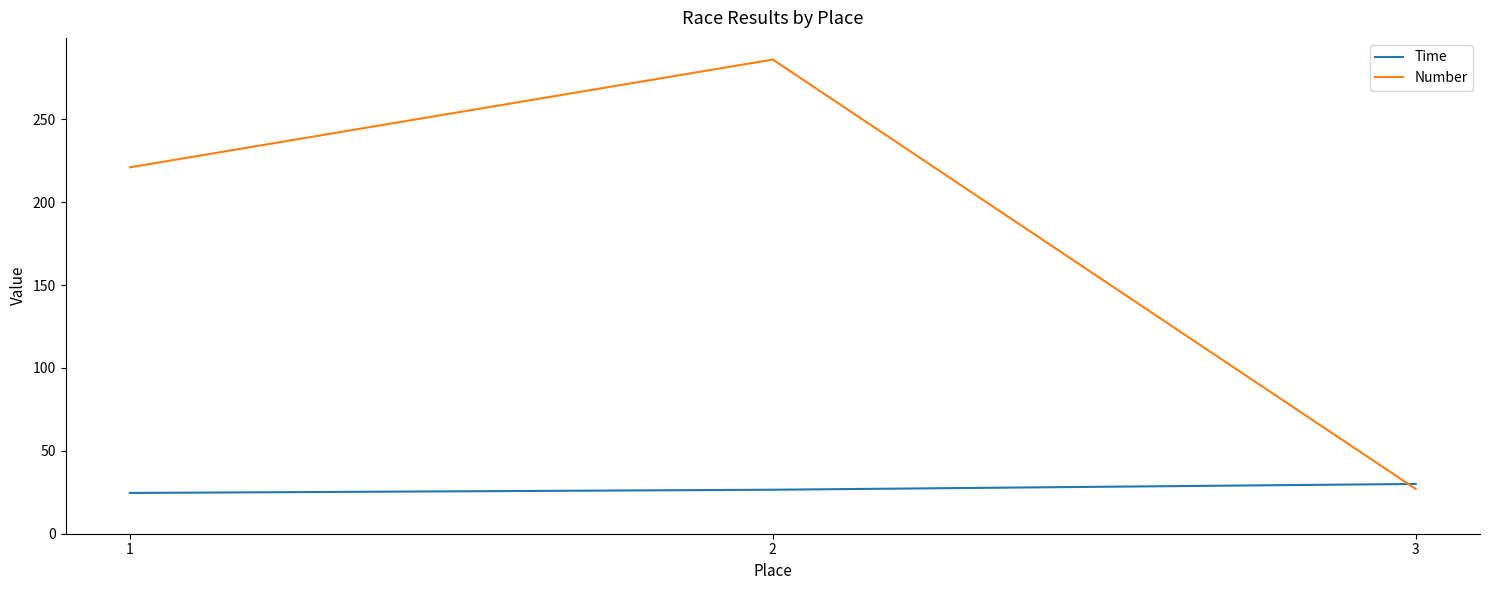

What is the minimum value shown in the chart?

24.6